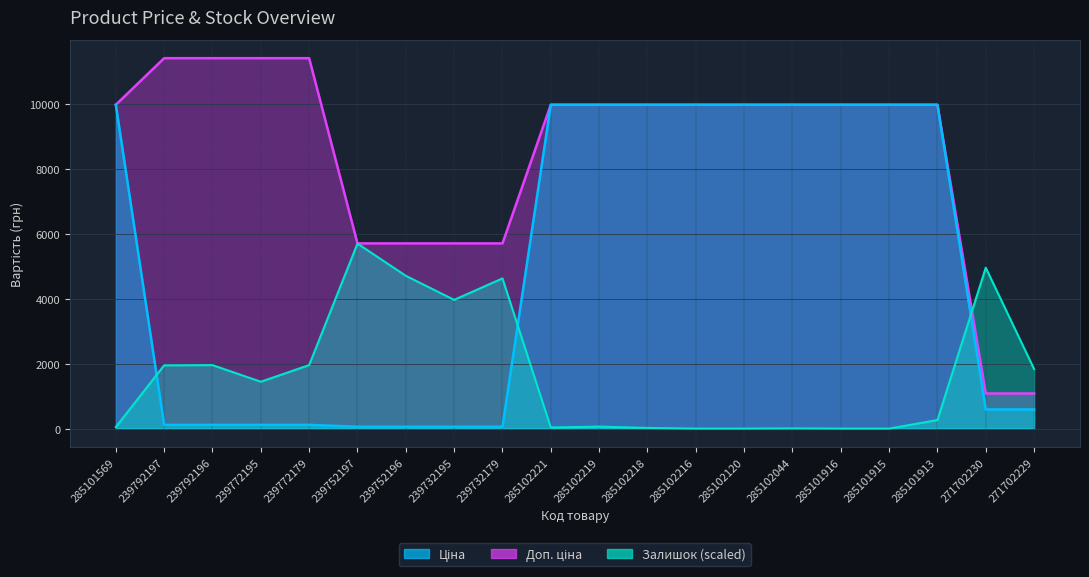

What is the label of the 20th point from the left?

271702229